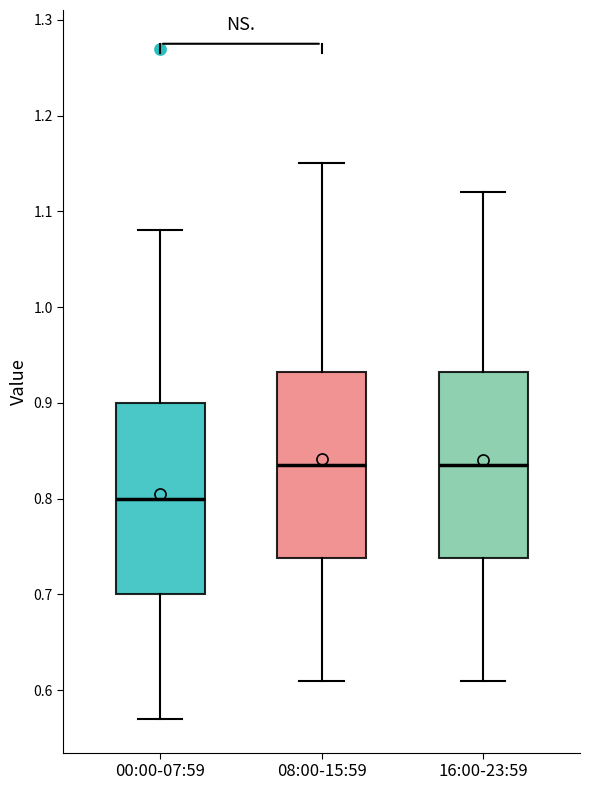

Reading left to right, read every box against the y-axis: the position of its median line, the range the box covers, and the ends of its whiskers. The values are not printed on the chart, so give them approximately, as read against the axis.

00:00-07:59: median 0.80, box 0.70 to 0.90, whiskers 0.57 to 1.08
08:00-15:59: median 0.84, box 0.74 to 0.93, whiskers 0.61 to 1.15
16:00-23:59: median 0.84, box 0.74 to 0.93, whiskers 0.61 to 1.12